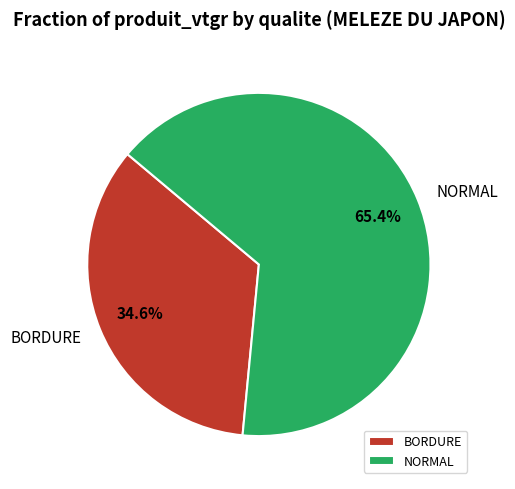

Which category has the smallest portion of the pie?

BORDURE